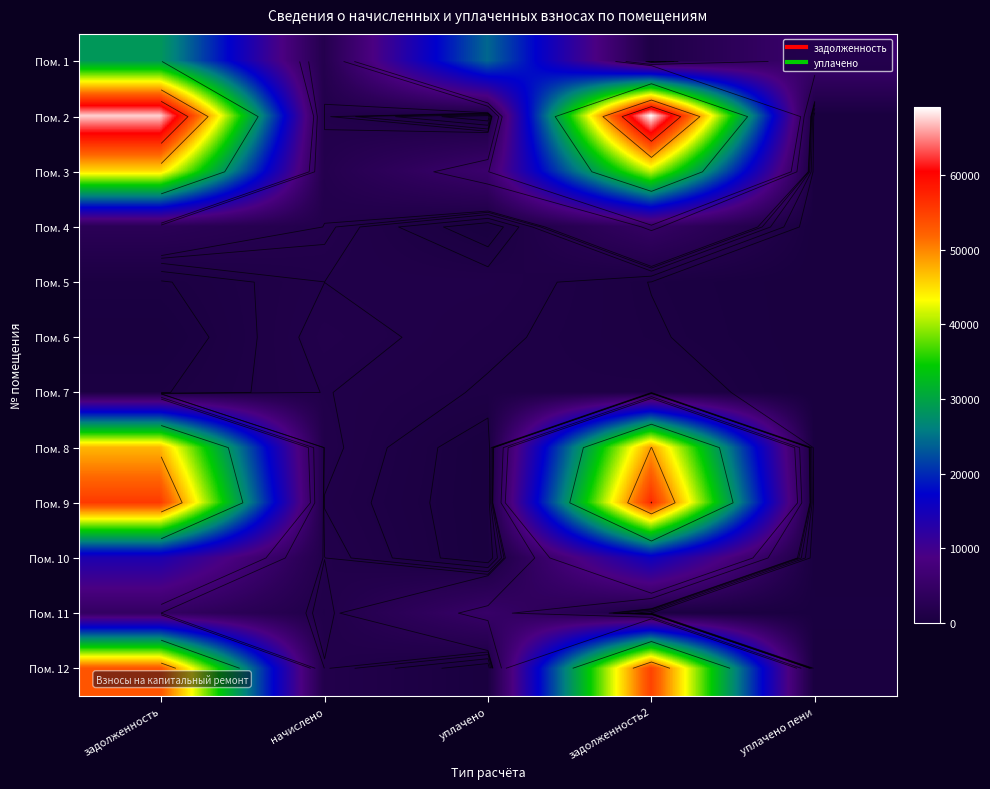

Is it true that Пом. 8 equals 1481.7 at начислено?

True